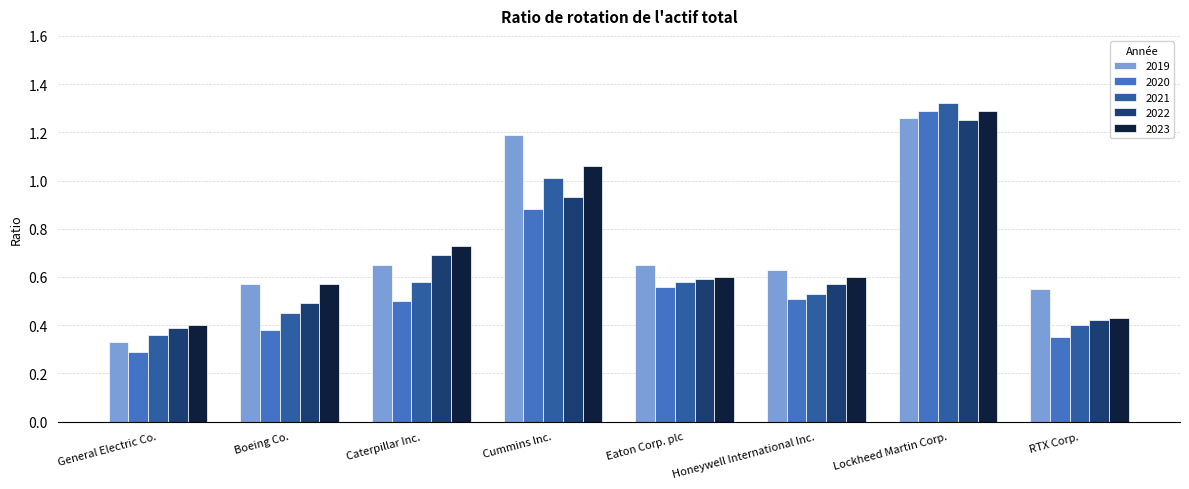

Which series has the largest total across all categories?

2019